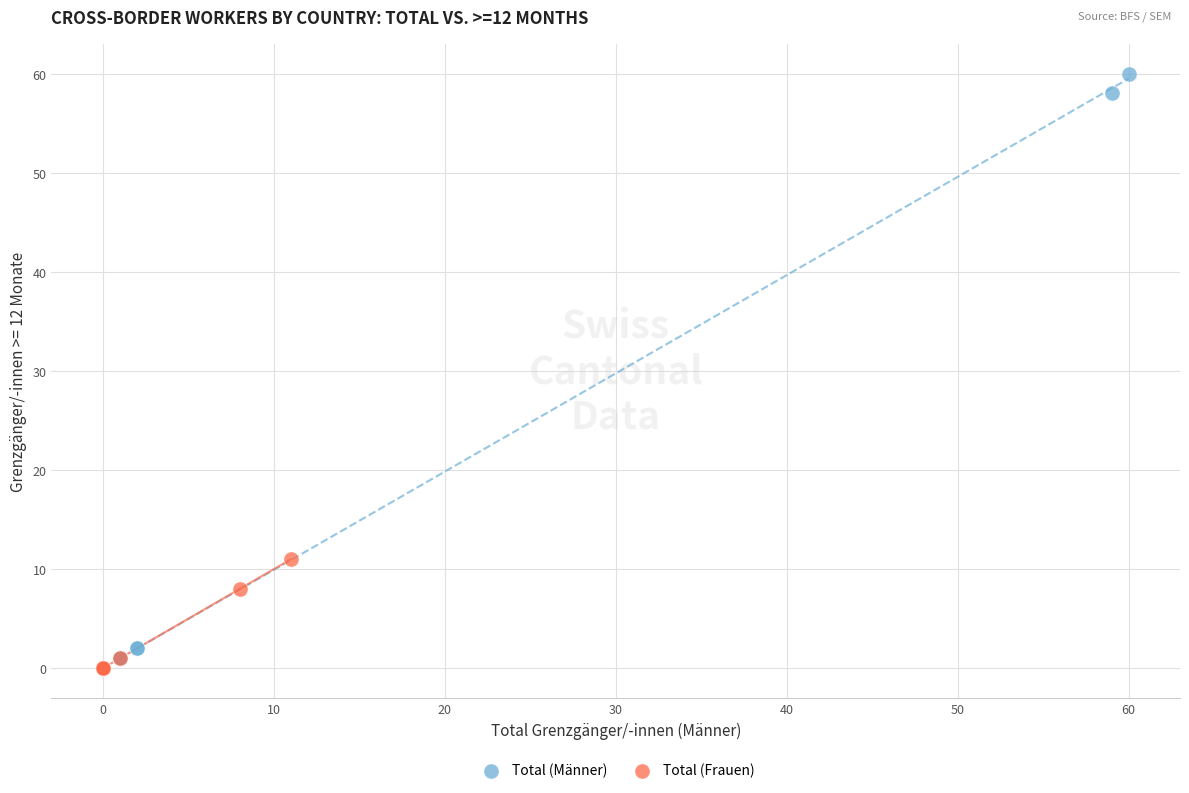

Which series reaches the minimum Y coordinate?

Total (Frauen)